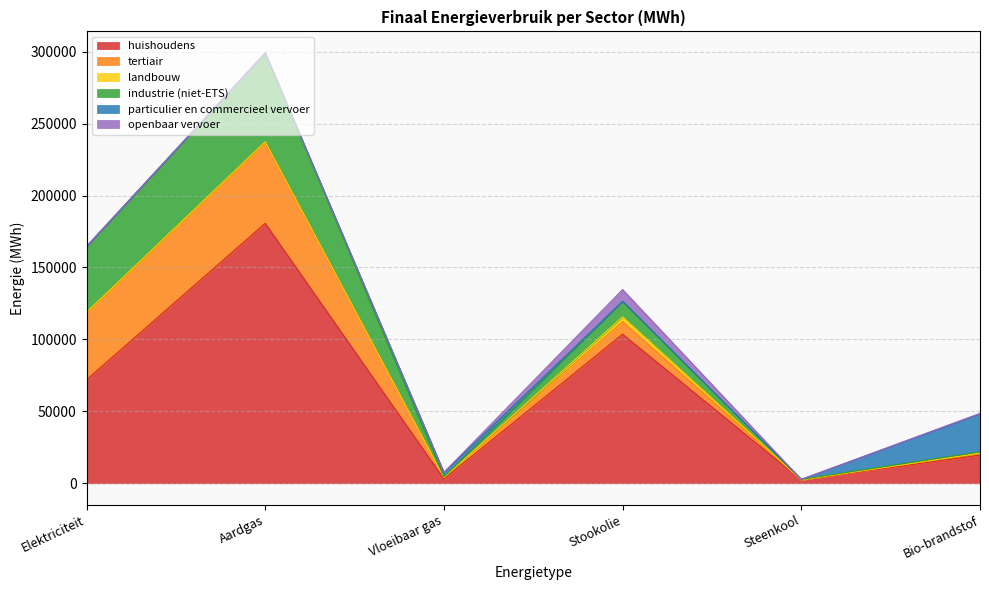

Reading left to right, extract all data points from this chart.

huishoudens: Elektriciteit=71971.3	Aardgas=180686.4	Vloeibaar gas=3035.8	Stookolie=103624.8	Steenkool=2333.4	Bio-brandstof=19605.9
tertiair: Elektriciteit=46032.5	Aardgas=56102.7	Vloeibaar gas=1024.7	Stookolie=8791.4	Steenkool=0.0	Bio-brandstof=1333.8
landbouw: Elektriciteit=876.1	Aardgas=591.3	Vloeibaar gas=7.9	Stookolie=3282.7	Steenkool=88.7	Bio-brandstof=0.0
industrie (niet-ETS): Elektriciteit=45740.0	Aardgas=61745.2	Vloeibaar gas=436.0	Stookolie=10748.9	Steenkool=286.0	Bio-brandstof=977.2
particulier en commercieel vervoer: Elektriciteit=7.8	Aardgas=26.4	Vloeibaar gas=3070.2	Stookolie=0.0	Steenkool=0.0	Bio-brandstof=26320.2
openbaar vervoer: Elektriciteit=37.9	Aardgas=0.0	Vloeibaar gas=0.0	Stookolie=8220.5	Steenkool=0.0	Bio-brandstof=352.0